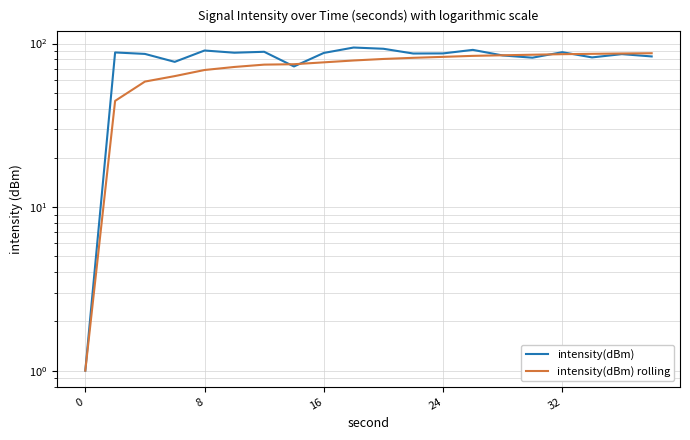

What is the difference between the maximum and second lowest values in the intensity(dBm) rolling series?

42.6